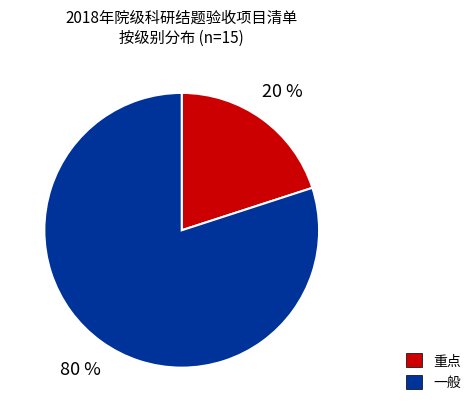

Is there a majority slice in this chart?

Yes